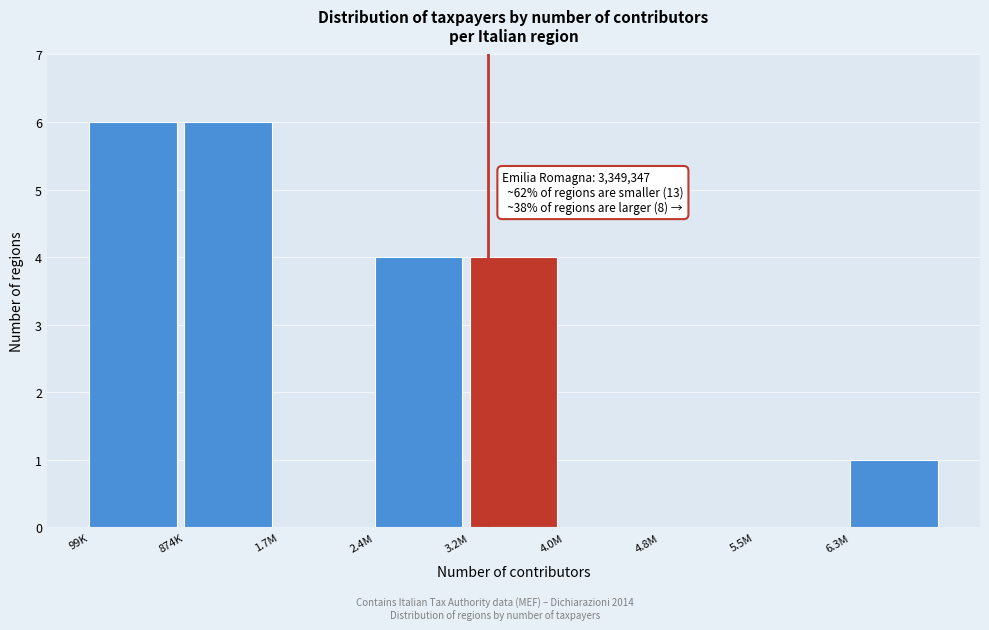

Reading left to right, extract all data points from this chart.

99K=6	874K=6	1.7M=0	2.4M=4	3.2M=4	4.0M=0	4.8M=0	5.5M=0	6.3M=1